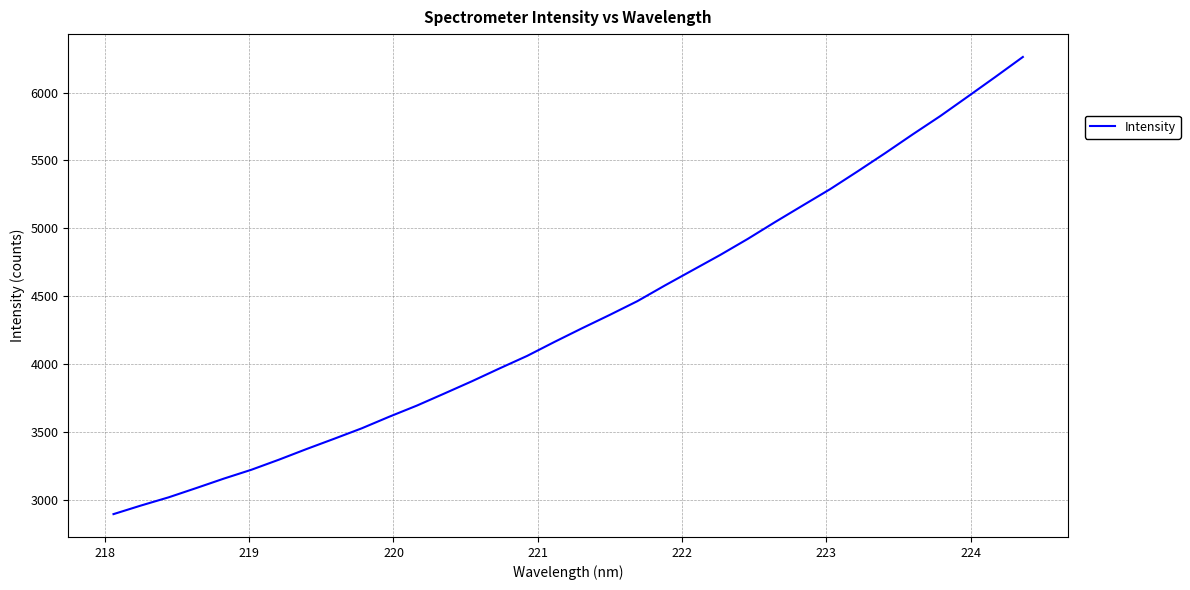

What is the difference between the maximum and minimum values?

3367.1